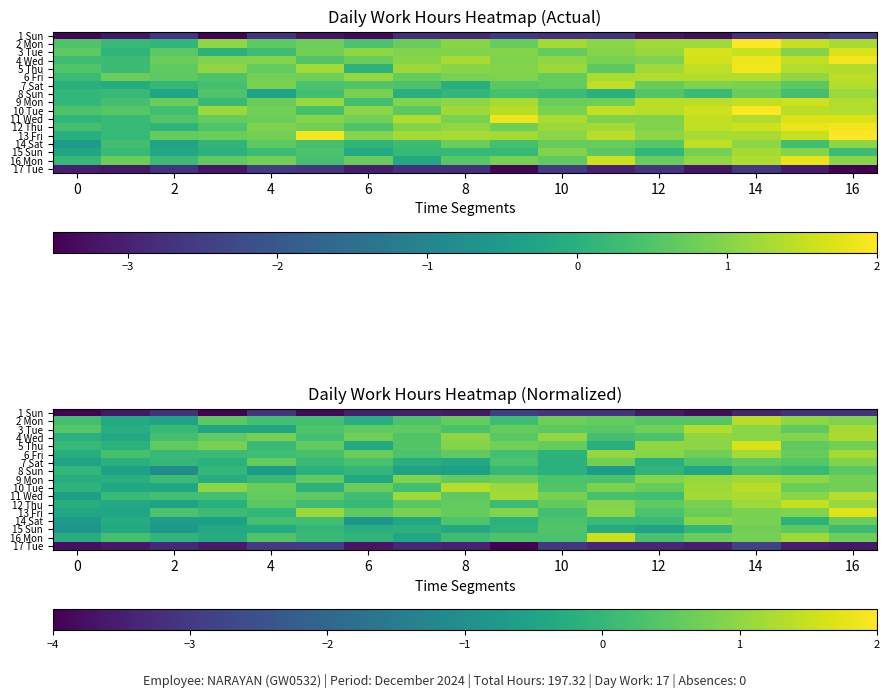

True or false: 15 Sun has a value of 0.7 at 14.

True